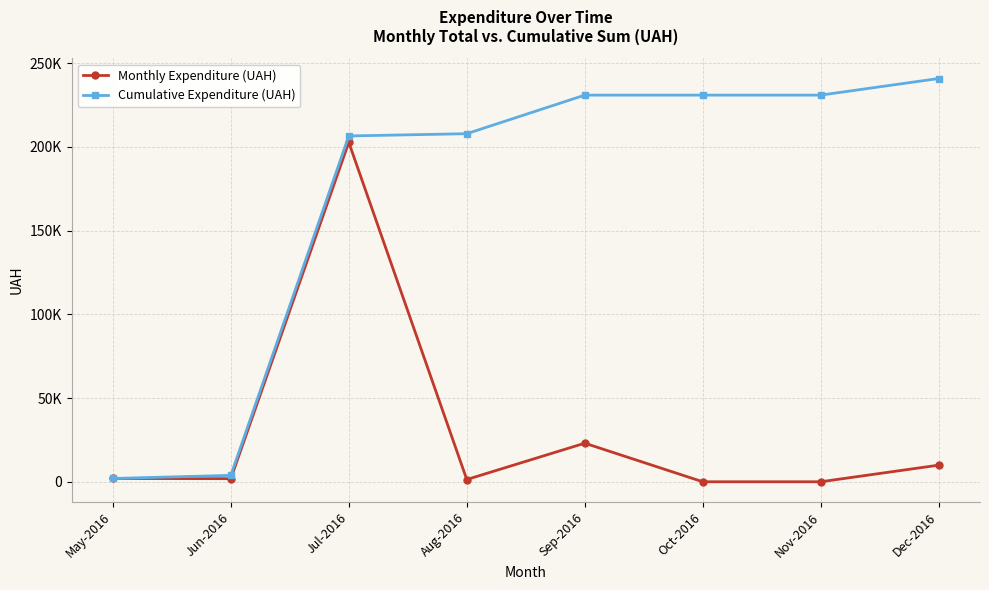

What are all the series names shown in the legend?

Monthly Expenditure (UAH), Cumulative Expenditure (UAH)